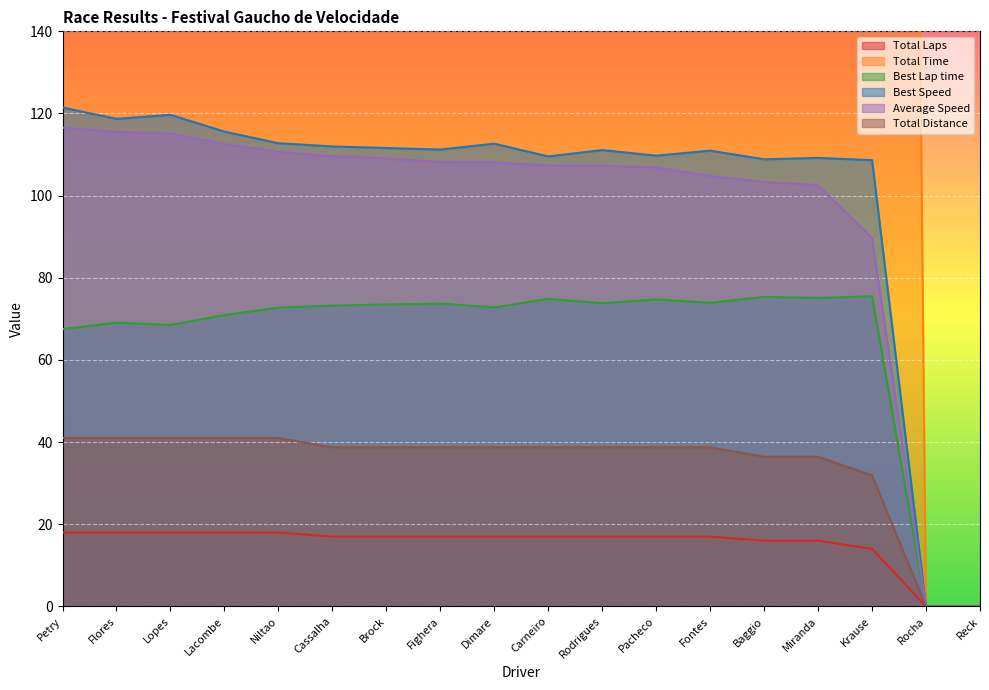

Reading right to left, what are all the values shown in this chart?

Total Laps: 0.0	0.0	14.0	16.0	16.0	17.0	17.0	17.0	17.0	17.0	17.0	17.0	17.0	18.0	18.0	18.0	18.0	18.0
Total Time: 0.0	0.0	1279.7	1279.6	1270.0	1330.7	1304.9	1299.2	1298.5	1289.8	1288.8	1278.2	1271.9	1334.0	1311.3	1282.2	1277.6	1266.6
Best Lap time: 0.0	0.0	75.5	75.1	75.3	73.9	74.7	73.8	74.9	72.8	73.7	73.5	73.2	72.7	70.9	68.5	69.1	67.5
Best Speed: 0.0	0.0	108.6	109.2	108.8	111.0	109.7	111.1	109.6	112.7	111.2	111.6	112.0	112.8	115.6	119.7	118.7	121.5
Average Speed: 0.0	0.0	89.7	102.5	103.3	104.8	106.8	107.3	107.4	108.1	108.2	109.1	109.6	110.7	112.6	115.1	115.5	116.5
Total Distance: 0.0	0.0	31.9	36.4	36.4	38.7	38.7	38.7	38.7	38.7	38.7	38.7	38.7	41.0	41.0	41.0	41.0	41.0